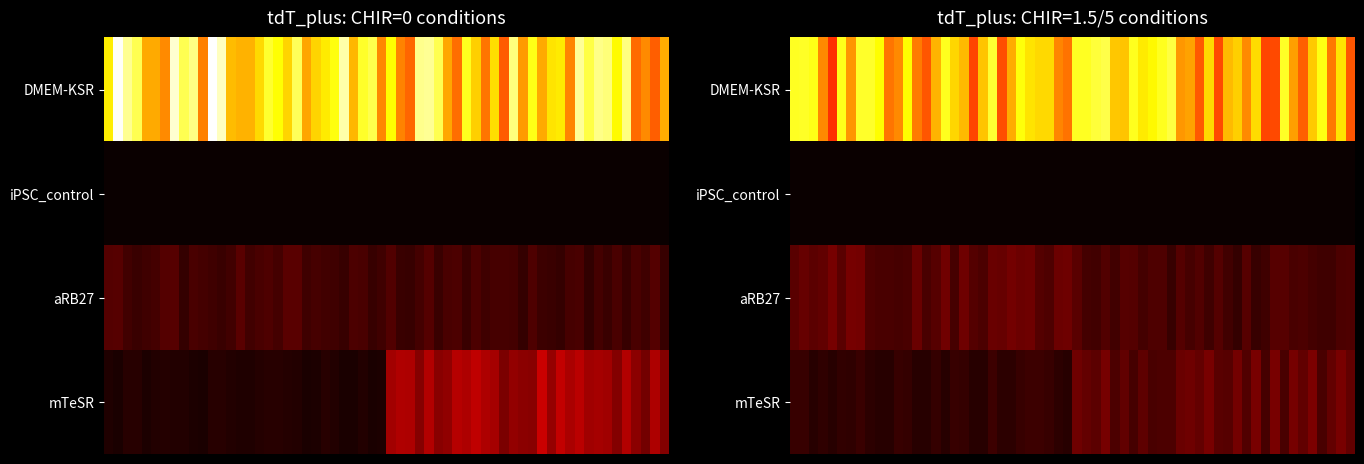

List the series in order of their peak value, lowest first.

iPSC_control, aRB27, mTeSR, DMEM-KSR